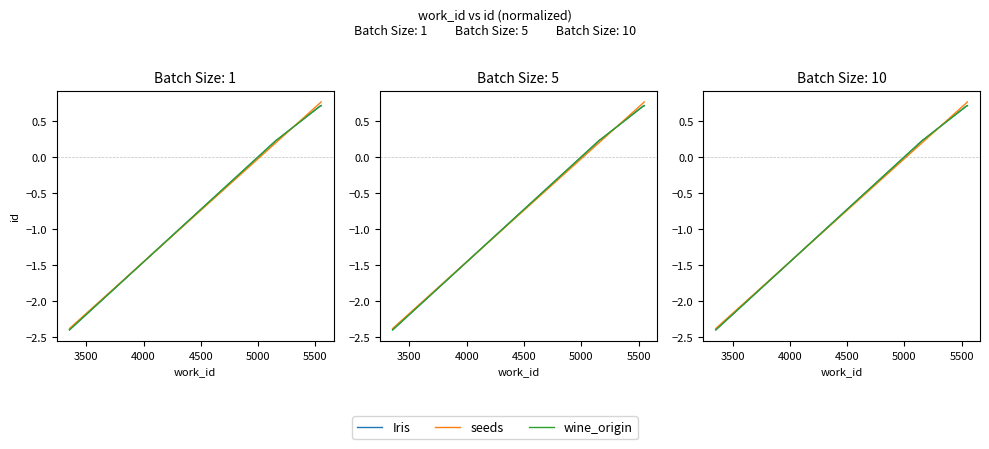

True or false: wine_origin has a value of 0.0 at 3500.

False